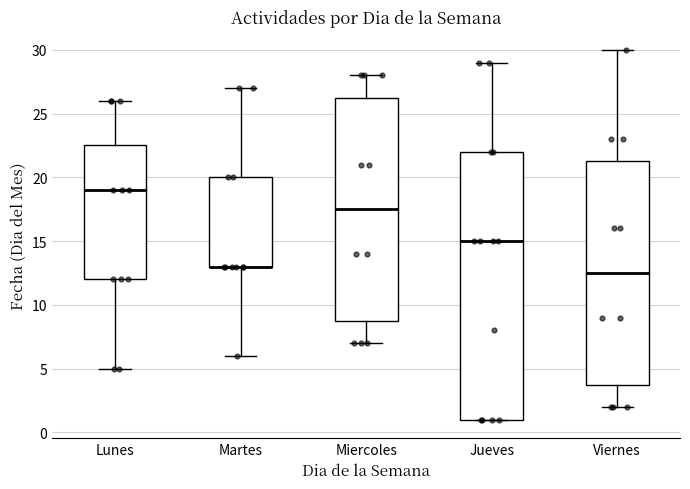

Which box is the tallest, from its lower edge to its upper edge?

Jueves